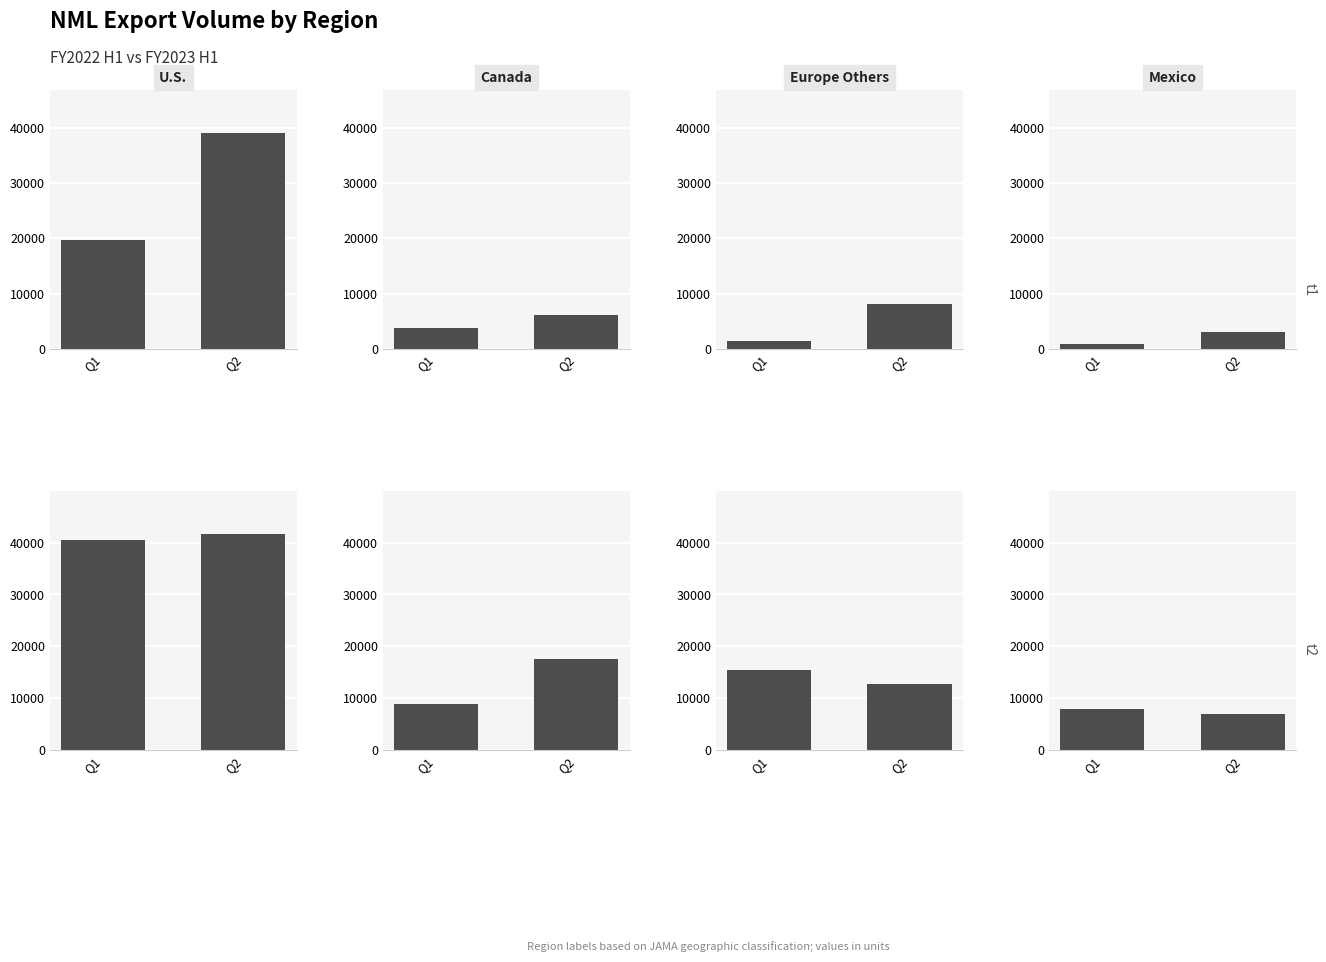

How many distinct data groups are displayed?

4